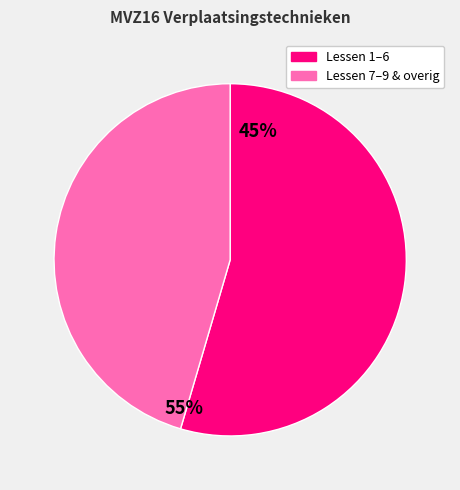

Is it true that Lessen 7–9 & overig is 45% of the pie?

True